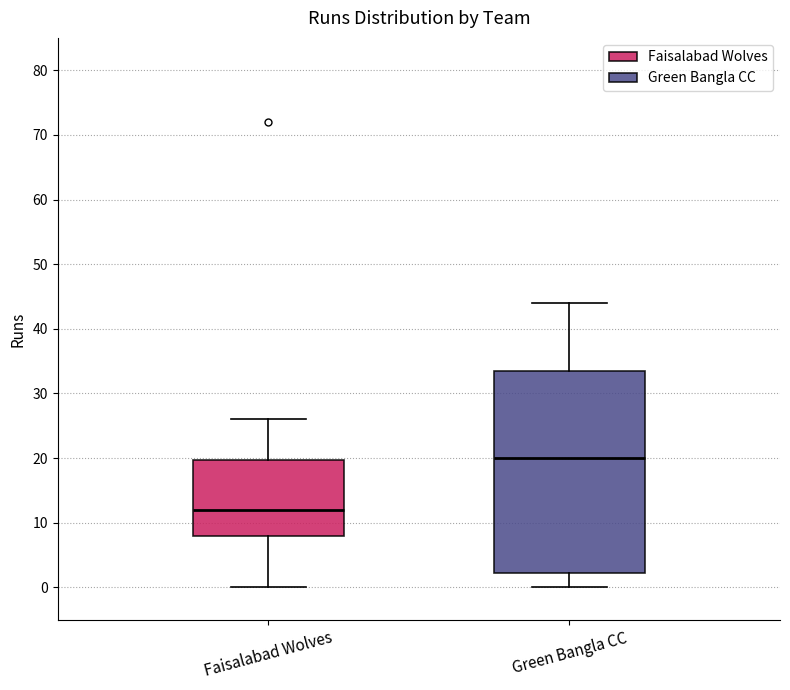

Reading left to right, read every box against the y-axis: the position of its median line, the range the box covers, and the ends of its whiskers. The values are not printed on the chart, so give them approximately, as read against the axis.

Faisalabad Wolves: median 12, box 8 to 20, whiskers 0 to 26
Green Bangla CC: median 20, box 2 to 34, whiskers 0 to 44